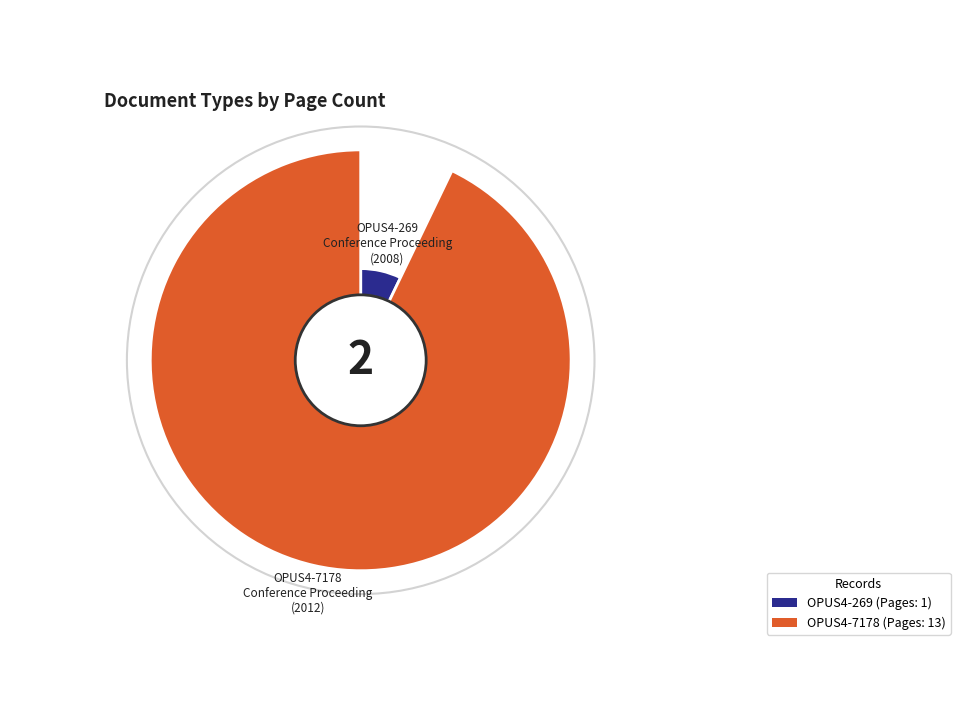

The OPUS4-7178 slice represents 82% of the pie. True or false?

False